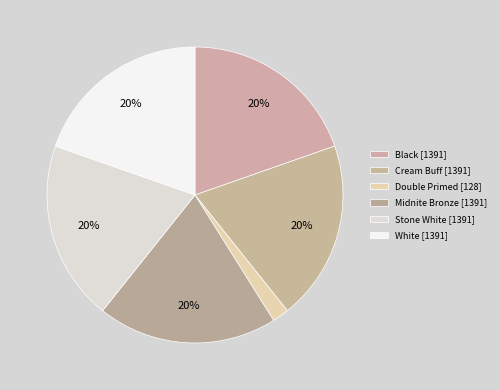

How many segments does this pie chart have?

6